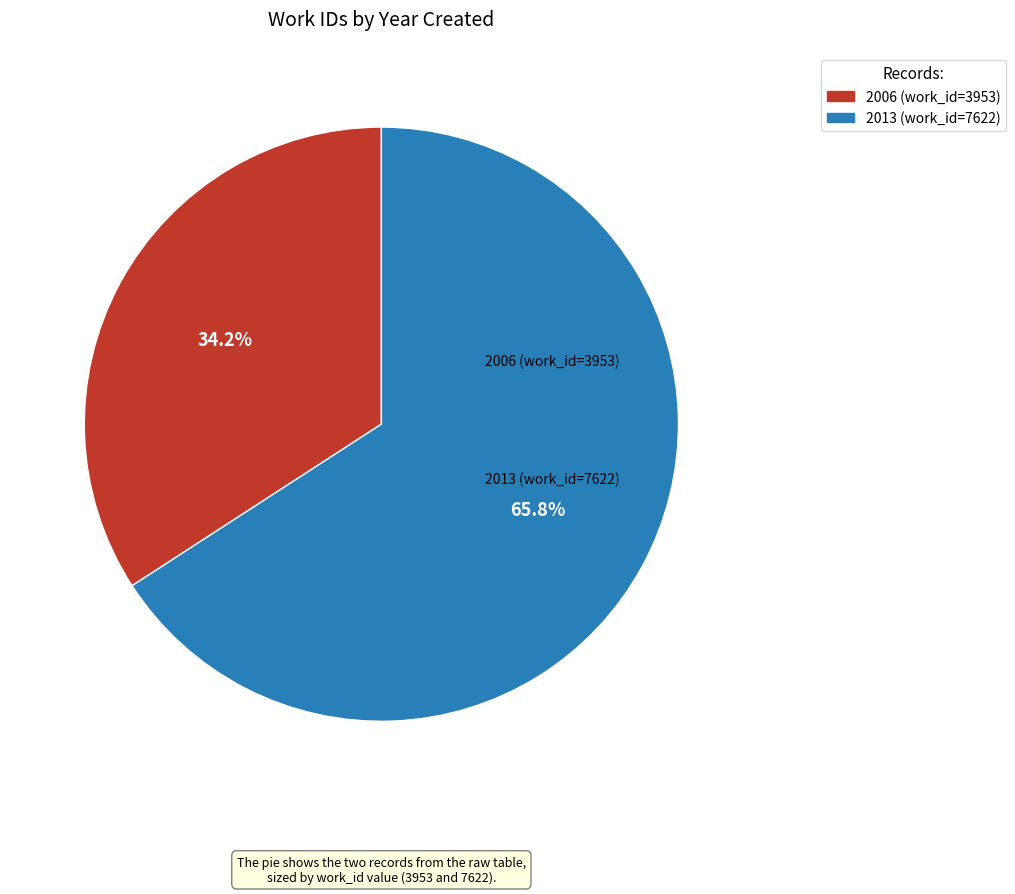

True or false: 2006 (work_id=3953) accounts for 42% of the total.

False